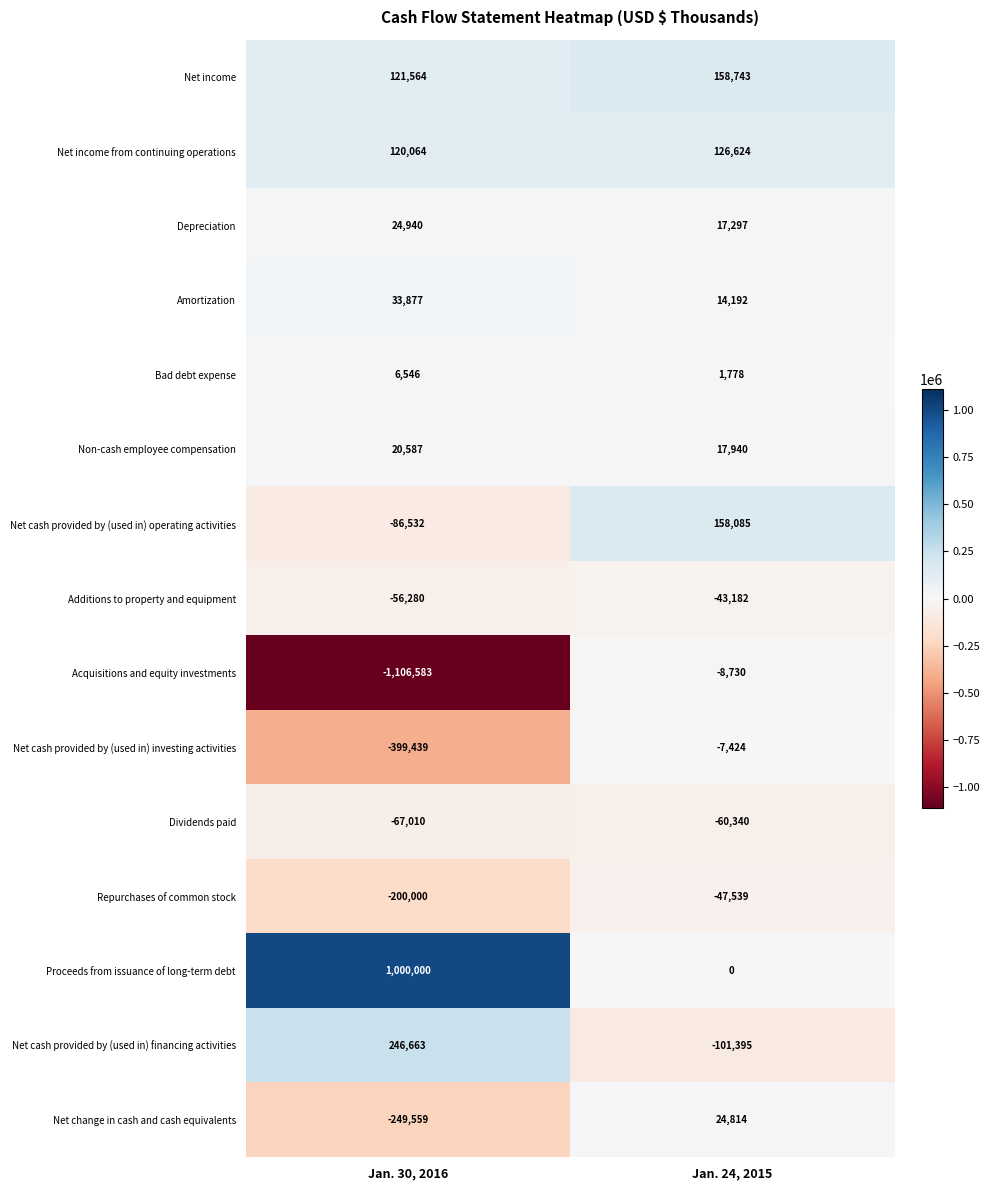

What is the average value of the Bad debt expense series?

4162